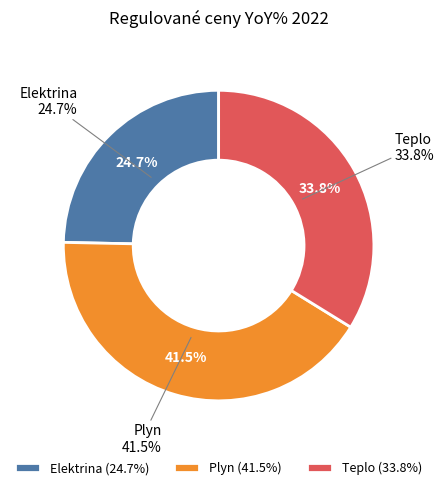

To the nearest percent, what is the difference between the Teplo and Plyn slice percentages?

8%